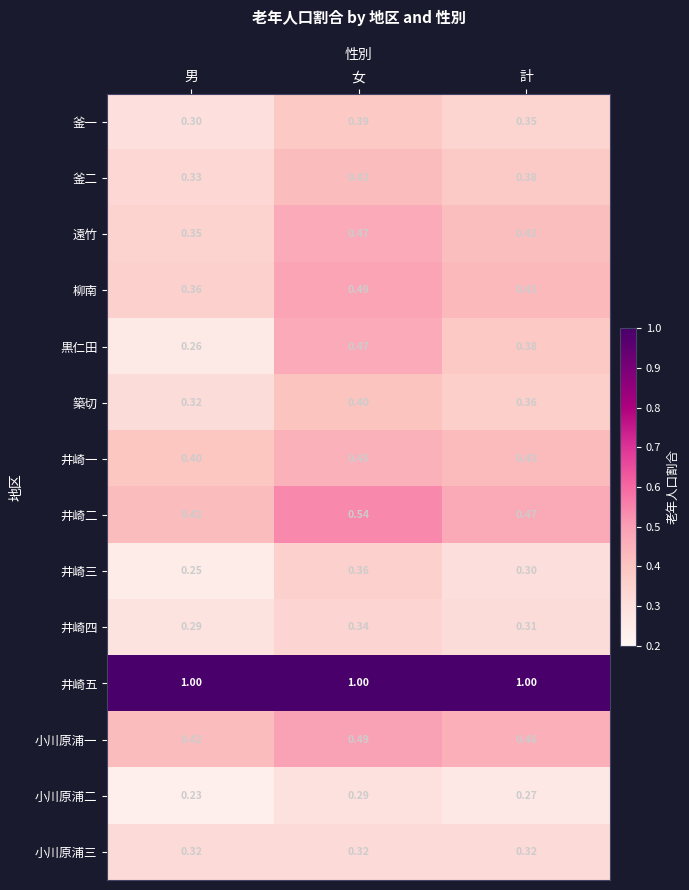

At which label does 井崎三 reach its peak?

女